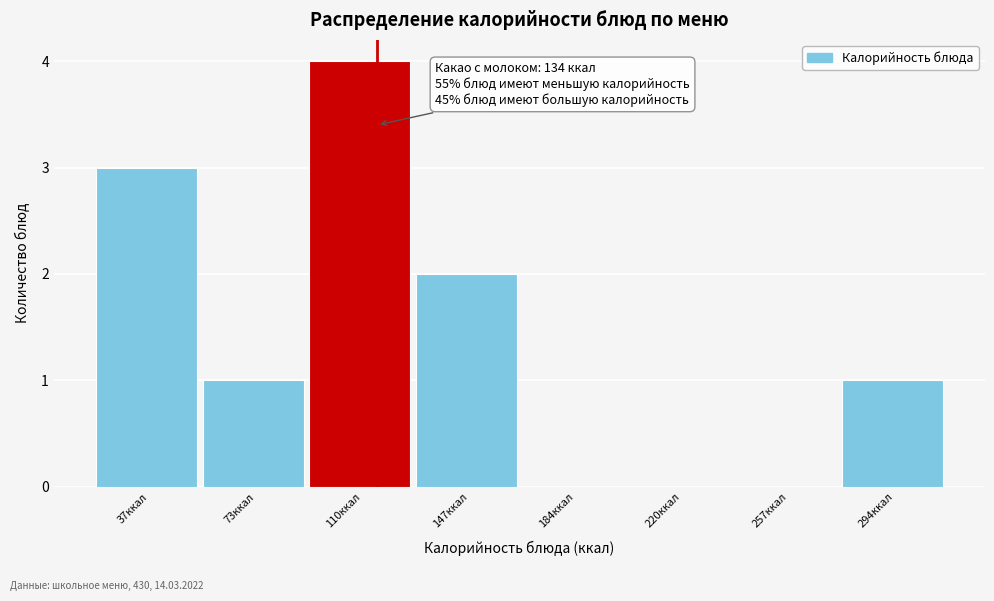

Reading left to right, extract all data points from this chart.

37ккал=3	73ккал=1	110ккал=4	147ккал=2	184ккал=0	220ккал=0	257ккал=0	294ккал=1